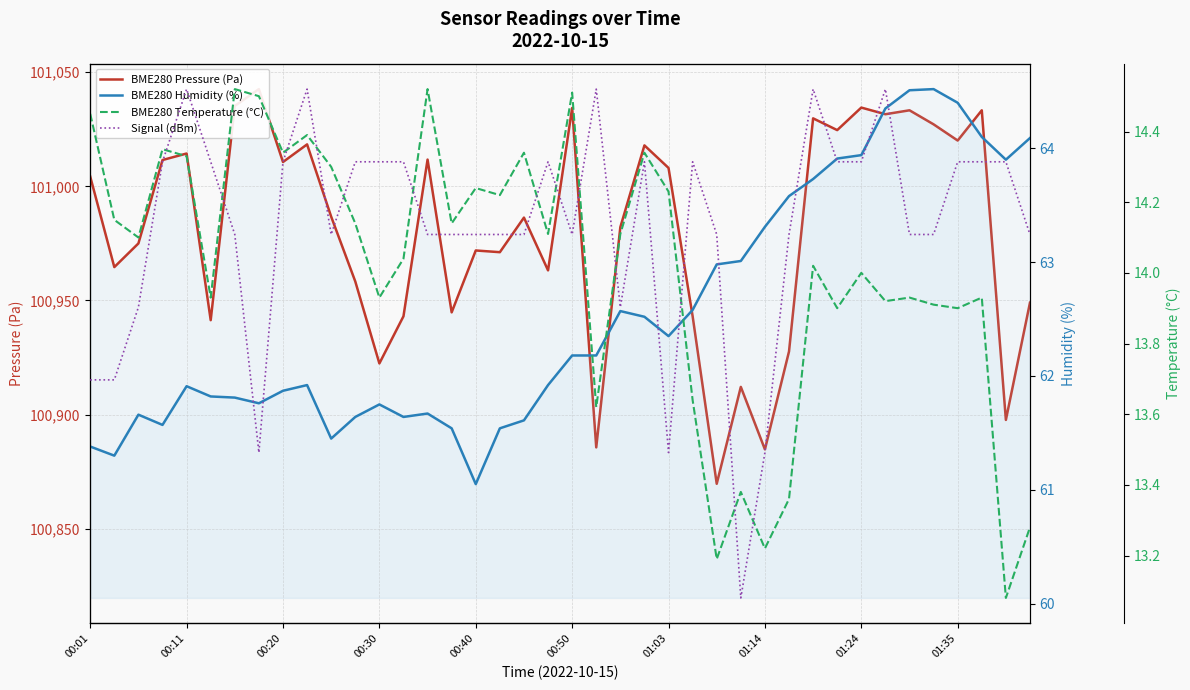

How many lines are shown in the chart?

4